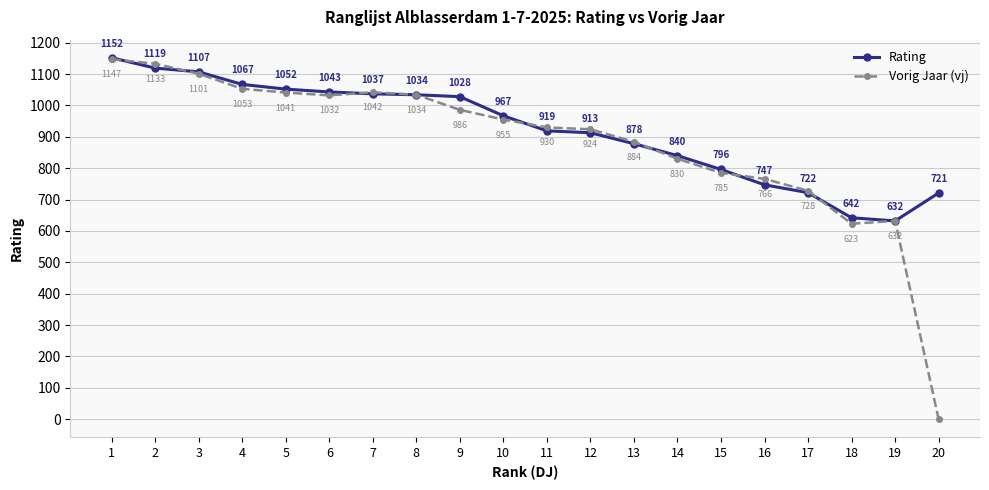

At 10, list the series in order from smallest to largest.

Vorig Jaar (vj), Rating